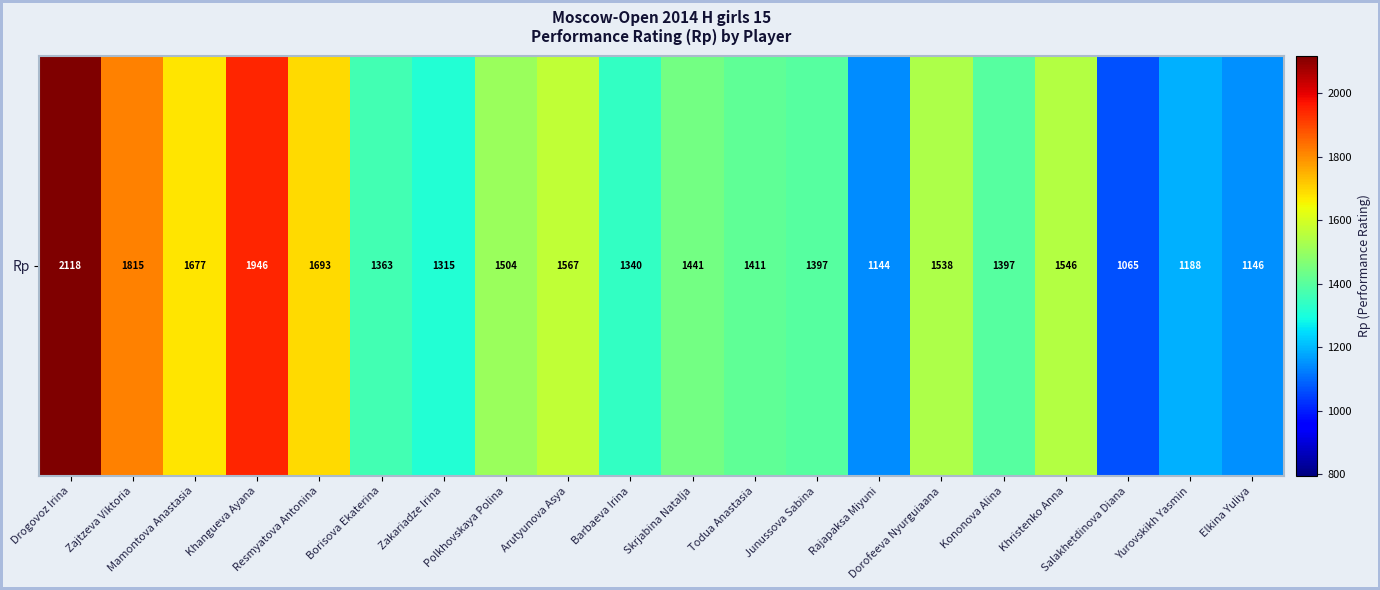

Count the number of categories in the chart.

20